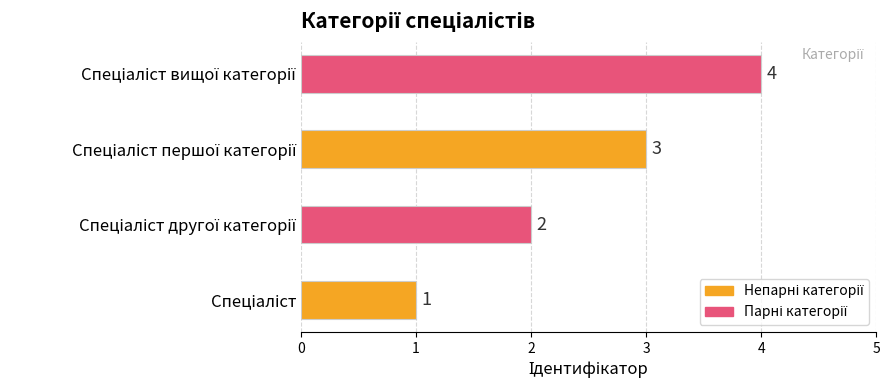

What is the greatest value displayed?

4